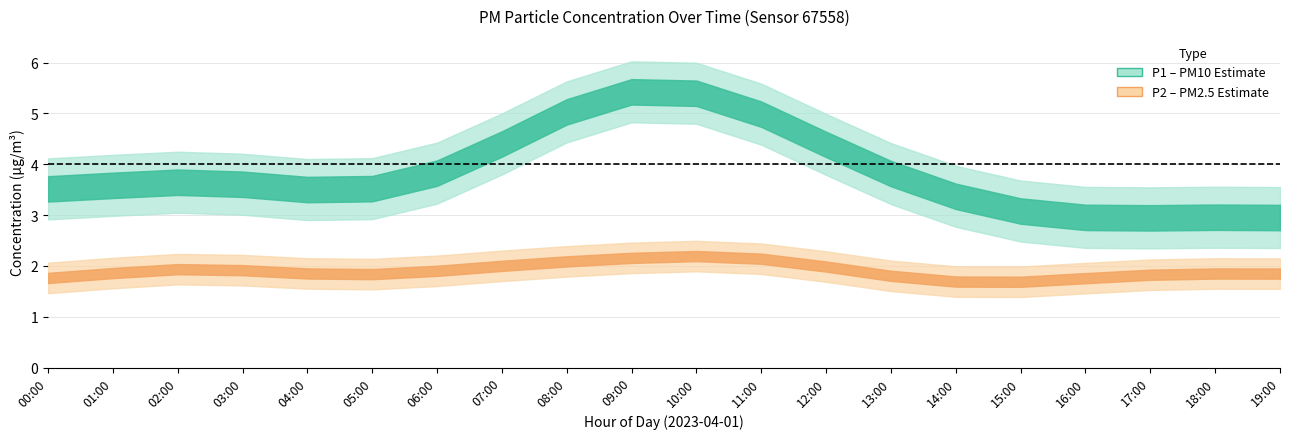

At how many categories does at least one series exceed 1?

20